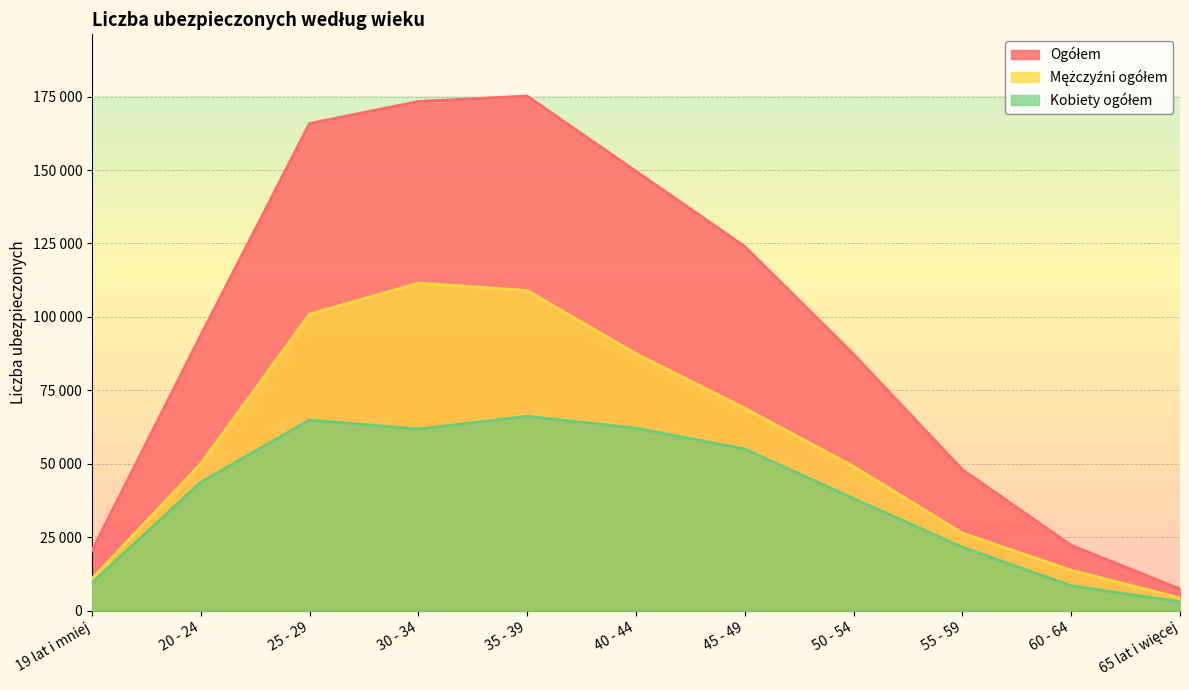

Rank the series by their average value, from highest to lowest.

Ogółem, Mężczyźni ogółem, Kobiety ogółem